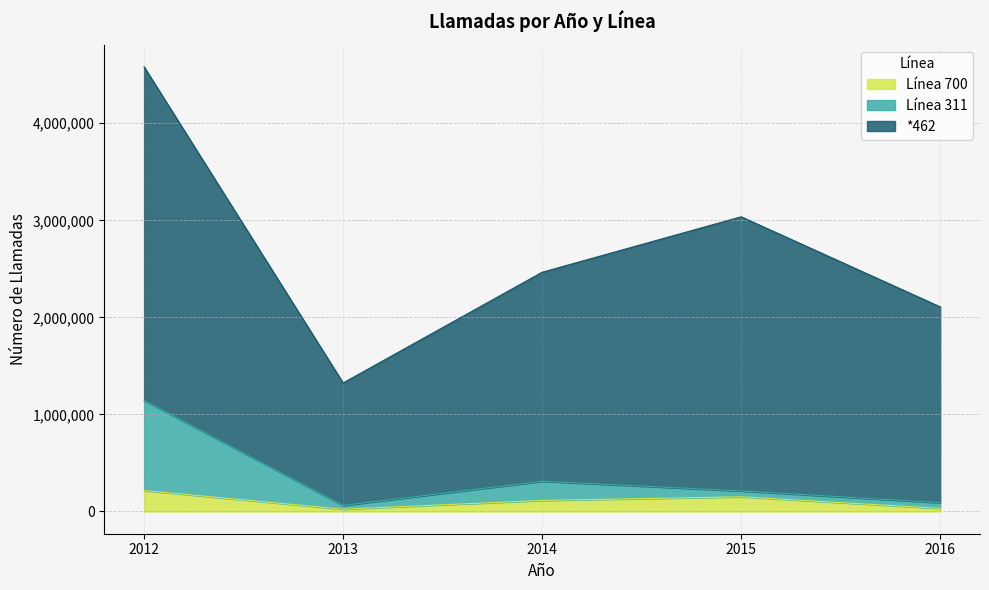

Where is the first local minimum for Línea 700?

2013